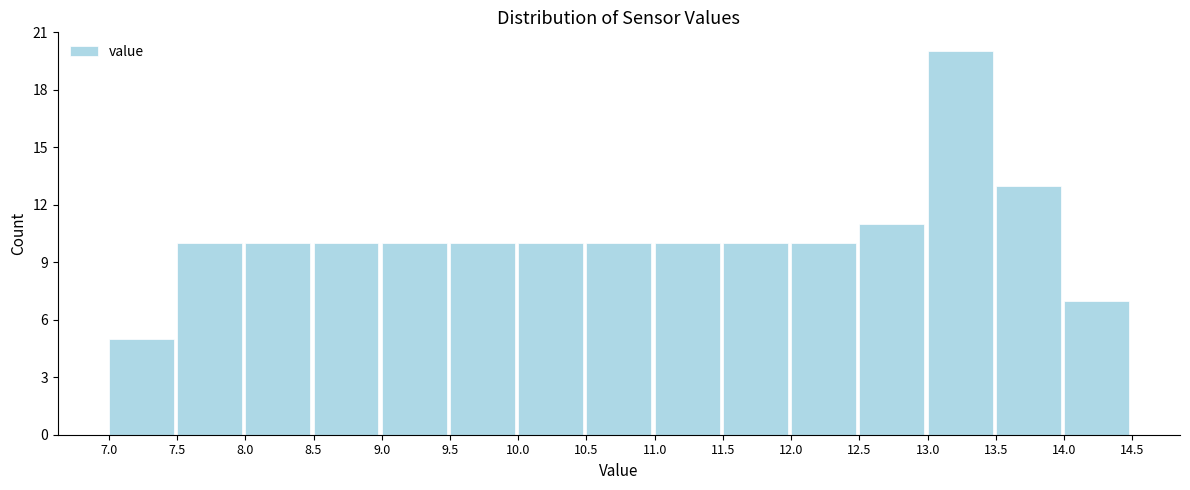

Reading left to right, transcribe this chart: for each bar, give the range it covers on the x-axis and its height. The values are not printed on the chart, so give them approximately, as read against the axis.

7.0 to 7.5: 5
7.5 to 8.0: 10
8.0 to 8.5: 10
8.5 to 9.0: 10
9.0 to 9.5: 10
9.5 to 10.0: 10
10.0 to 10.5: 10
10.5 to 11.0: 10
11.0 to 11.5: 10
11.5 to 12.0: 10
12.0 to 12.5: 10
12.5 to 13.0: 11
13.0 to 13.5: 20
13.5 to 14.0: 13
14.0 to 14.5: 7